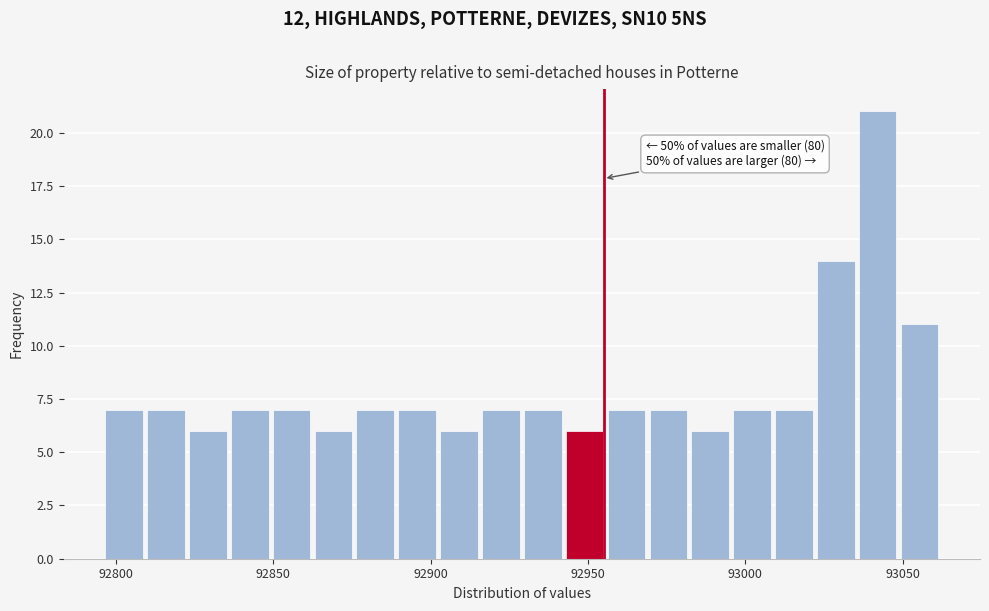

Around what value on the x-axis is the tallest bar? Give the approximate position of its centre, as read against the axis.

93040